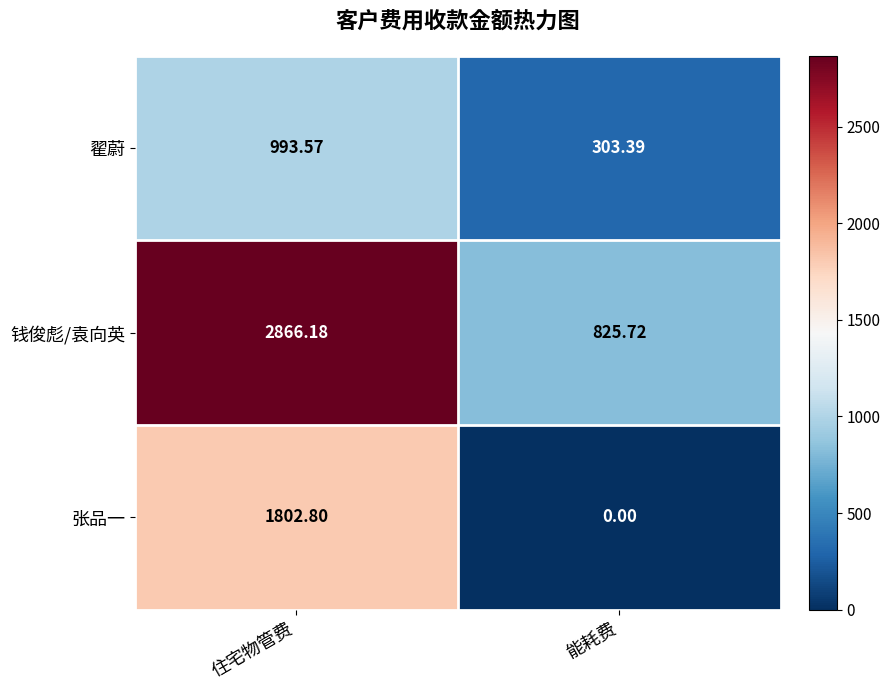

Which series has the largest total across all categories?

钱俊彪/袁向英